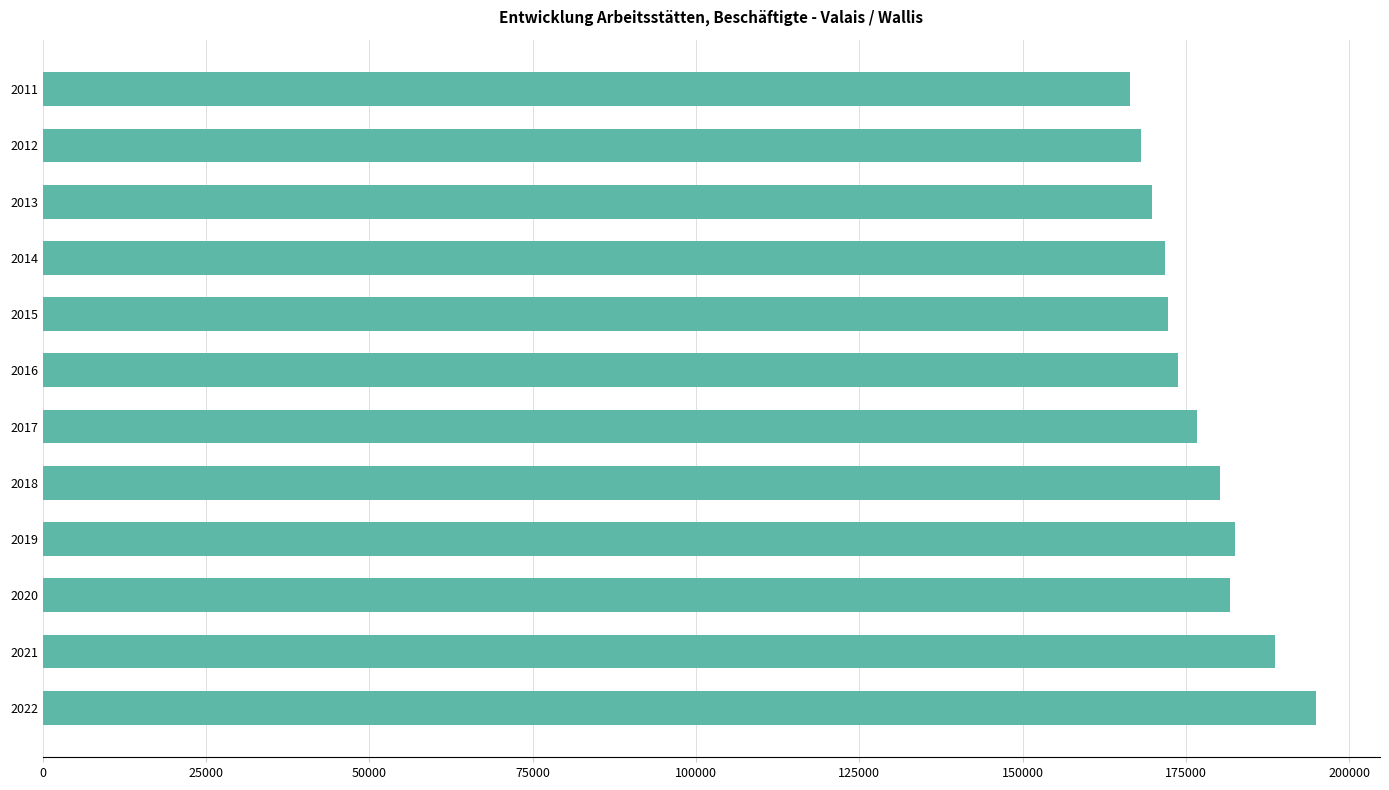

What is the ratio of the value at 2021 to the value at 2017?

1.1